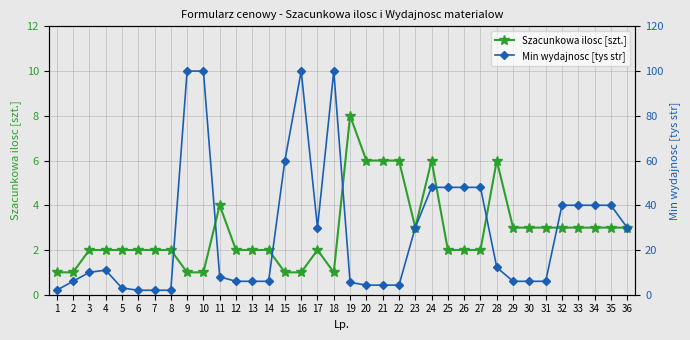

Read the Min wydajnosc [tys str] value at 32.

40.0